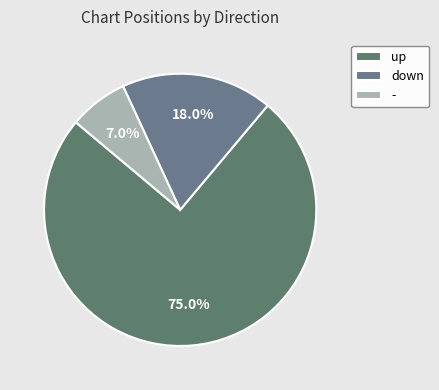

To the nearest percent, what percentage of the pie is up?

75%